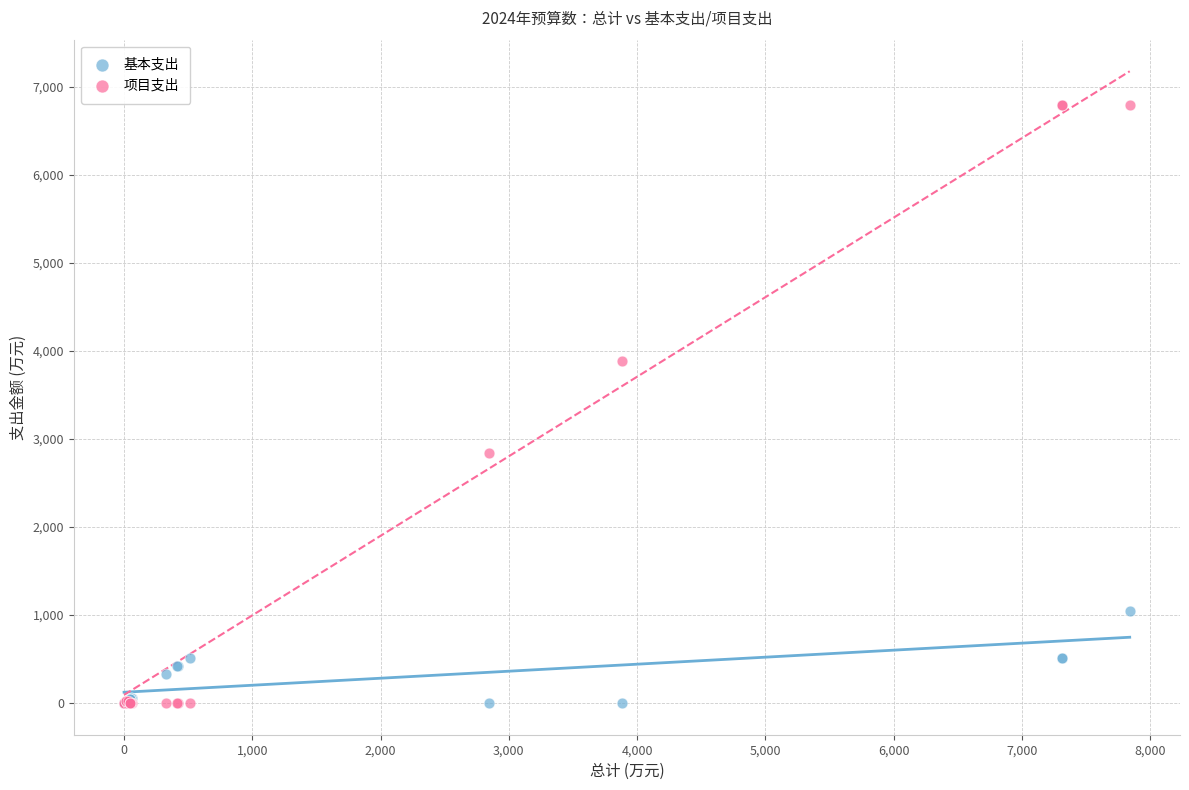

What are all the series names shown in the legend?

基本支出, 项目支出